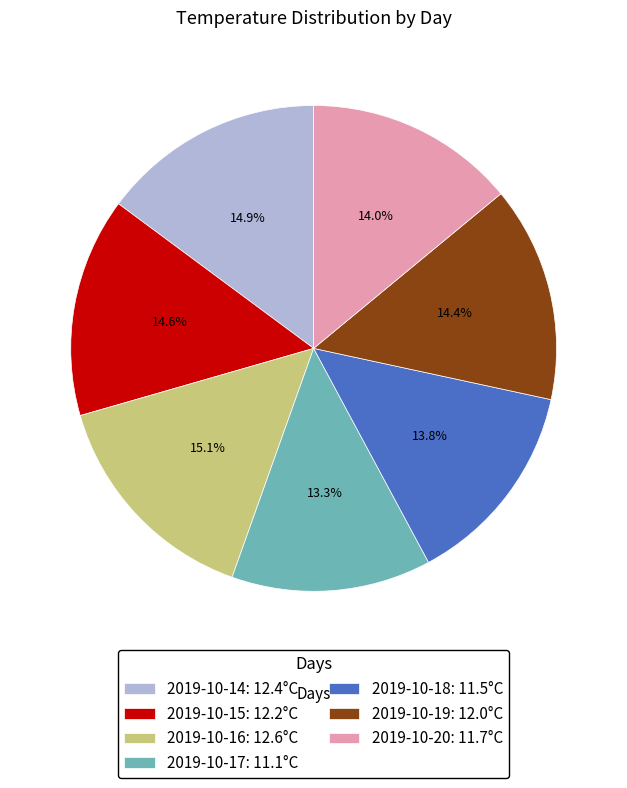

Does 2019-10-17 account for over 50% of the chart?

No